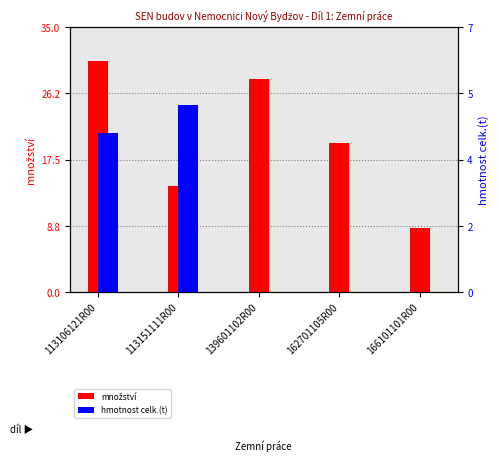

How many positive values does the hmotnost celk.(t) series have?

2